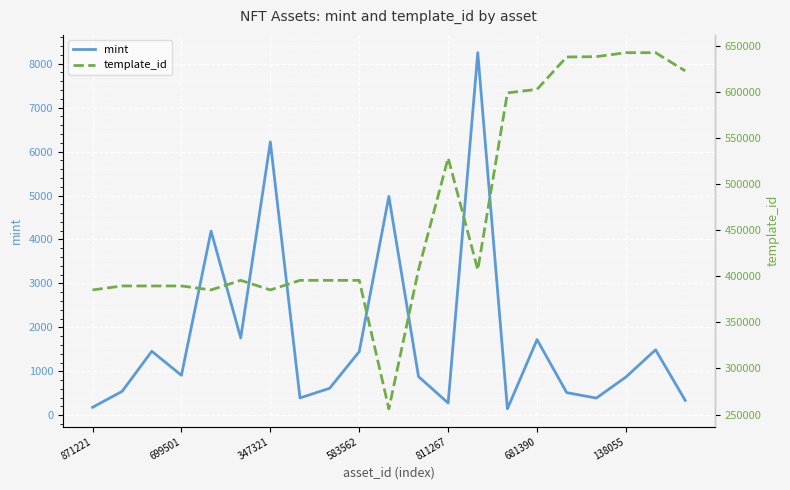

True or false: template_id and mint cross at least once.

False